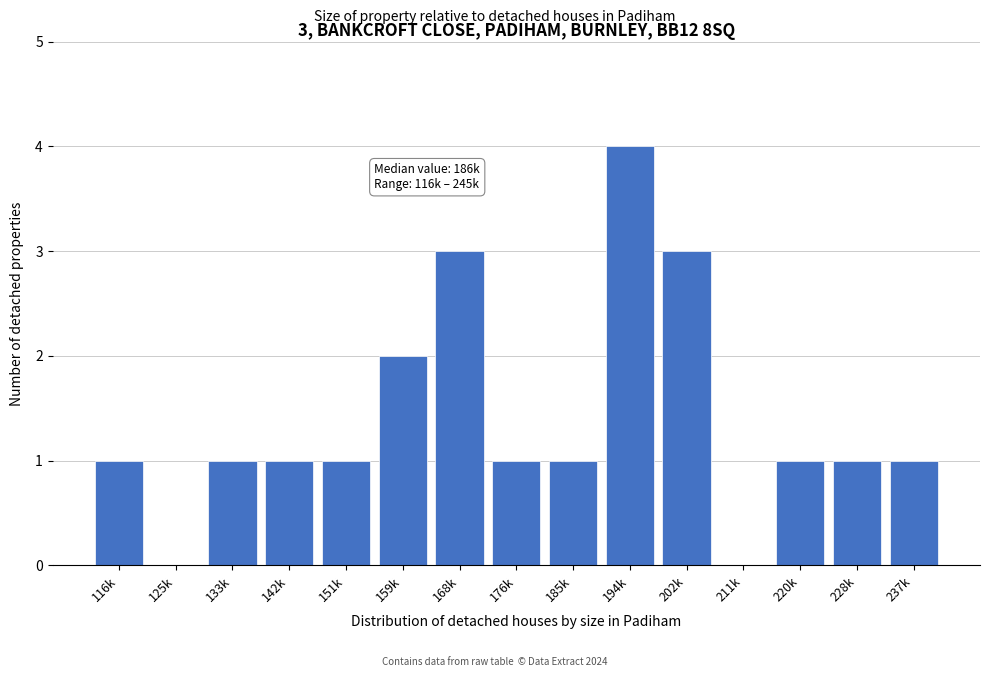

Reading left to right, list all the values displayed in this chart.

116k=1	125k=0	133k=1	142k=1	151k=1	159k=2	168k=3	176k=1	185k=1	194k=4	202k=3	211k=0	220k=1	228k=1	237k=1